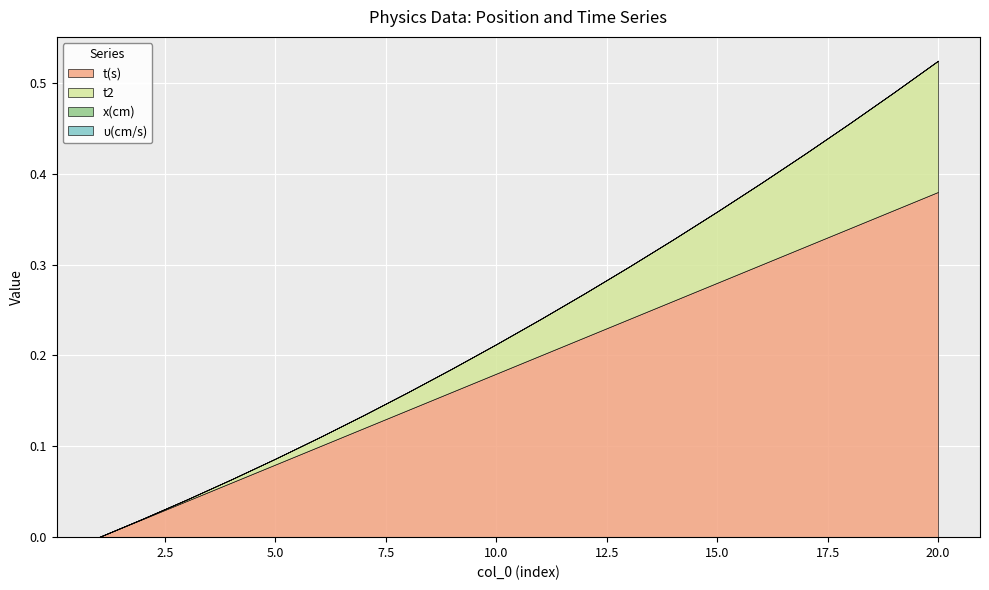

Reading left to right, what are all the values shown in this chart?

t(s): 0.0	0.0	0.0	0.1	0.1	0.1	0.1	0.1	0.2	0.2	0.2	0.2	0.2	0.3	0.3	0.3	0.3	0.3	0.4	0.4
t2: 0.0	0.0	0.0	0.0	0.0	0.0	0.0	0.0	0.0	0.0	0.0	0.0	0.1	0.1	0.1	0.1	0.1	0.1	0.1	0.1
x(cm): 0.0	0.0	0.0	0.0	0.0	0.0	0.0	0.0	0.0	0.0	0.0	0.0	0.0	0.0	0.0	0.0	0.0	0.0	0.0	0.0
υ(cm/s): 0.0	0.0	0.0	0.0	0.0	0.0	0.0	0.0	0.0	0.0	0.0	0.0	0.0	0.0	0.0	0.0	0.0	0.0	0.0	0.0